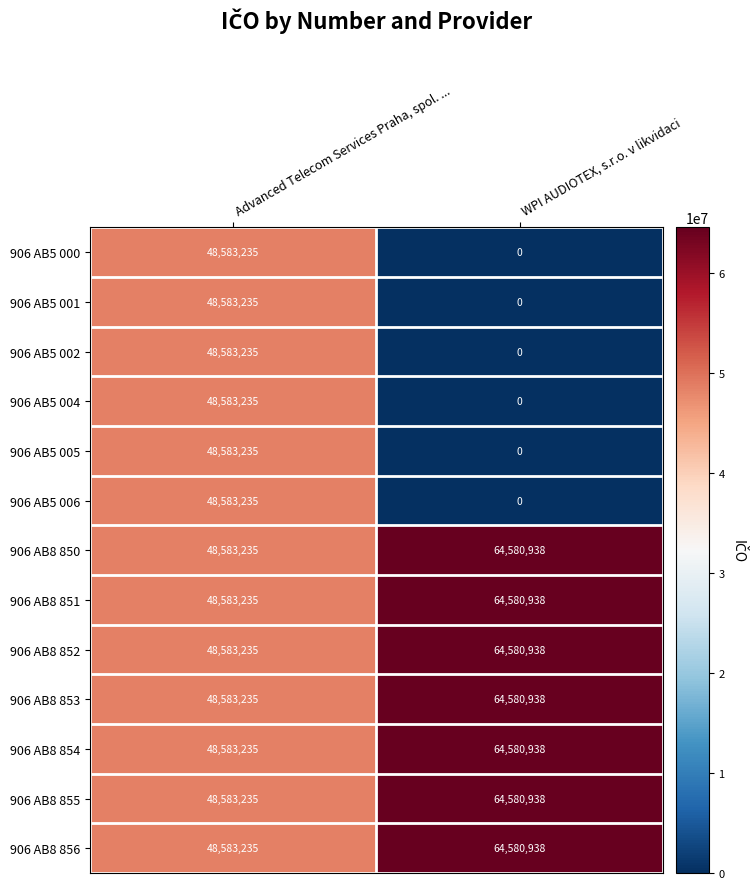

What is the sum of all 906 AB5 006 values?

48583235